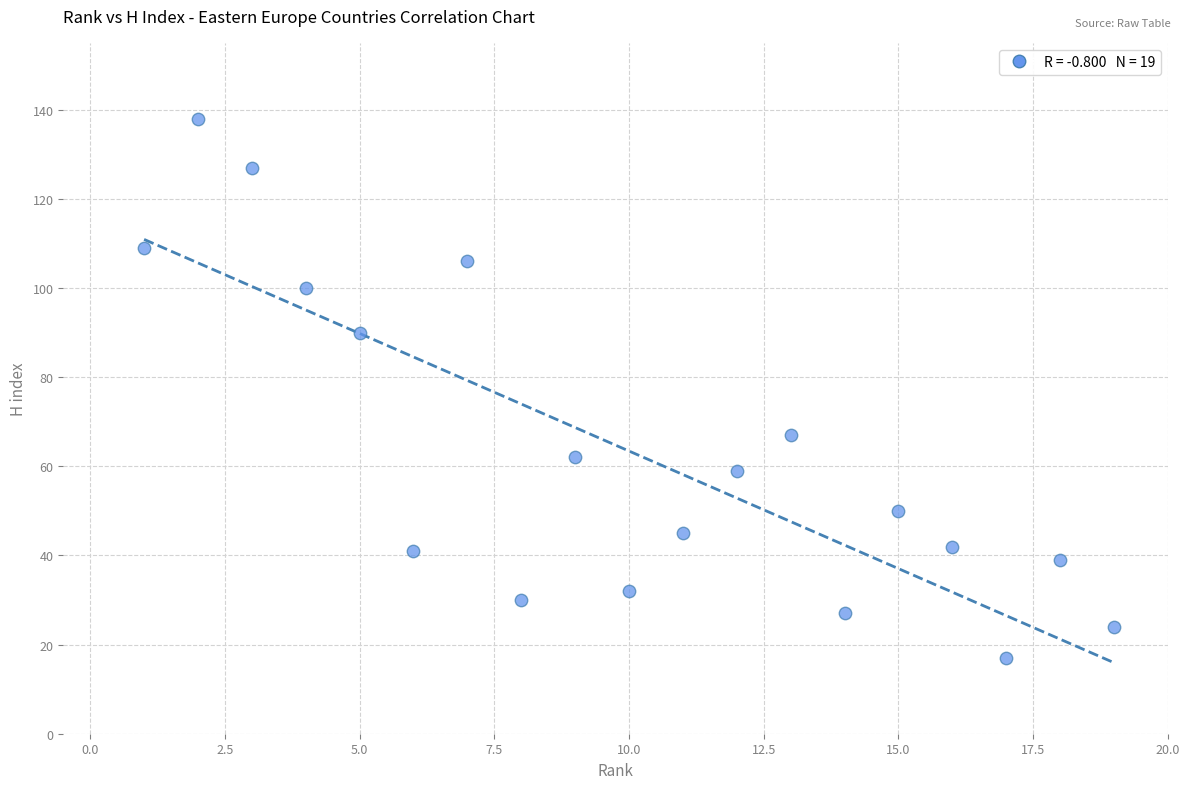

What is the range of X values (max minus min)?

18